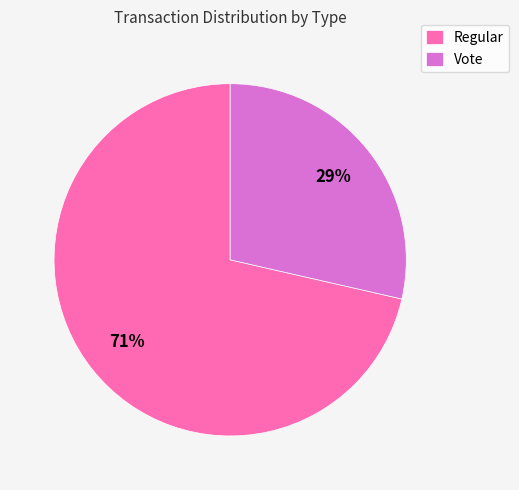

What is the majority slice?

Regular